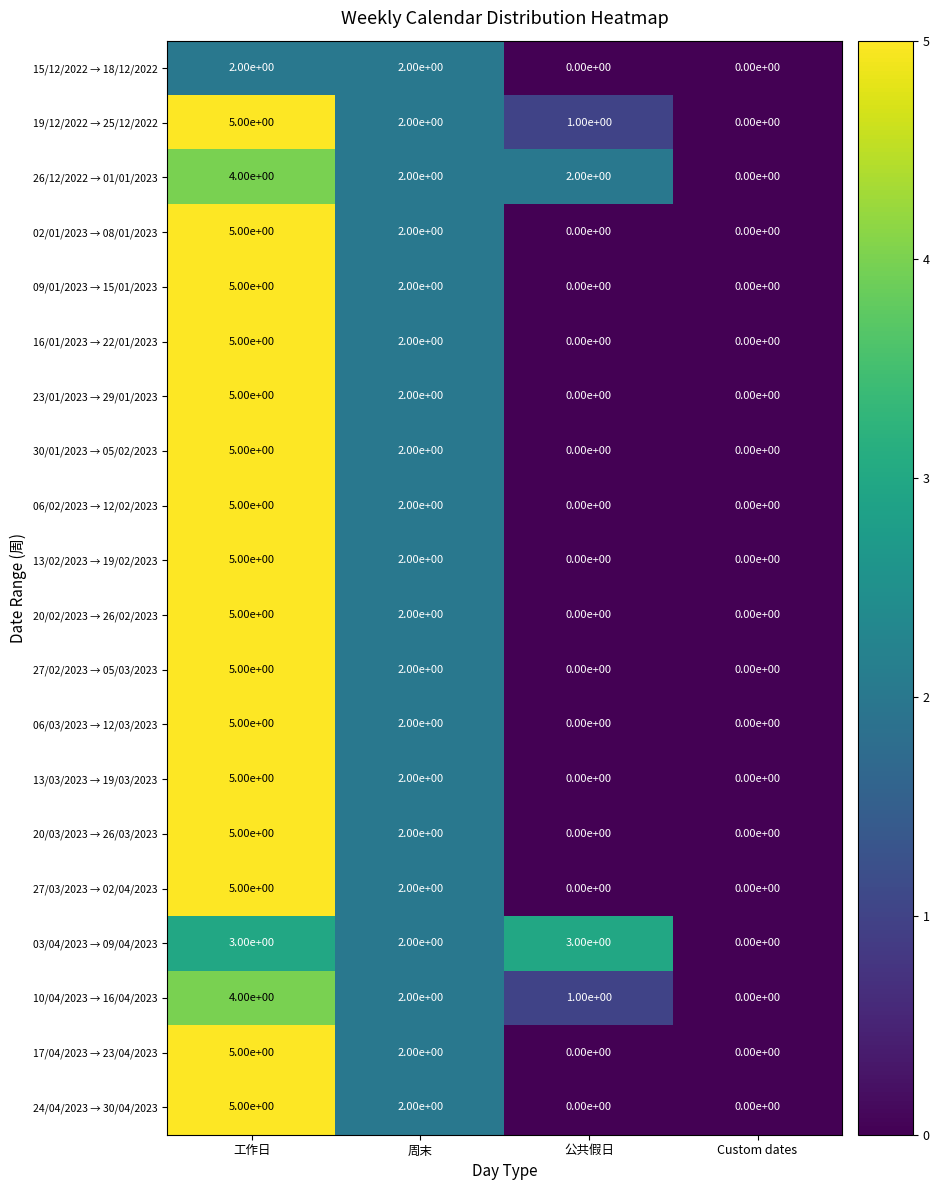

True or false: 13/02/2023 → 19/02/2023 has a value of 3 at 周末.

False